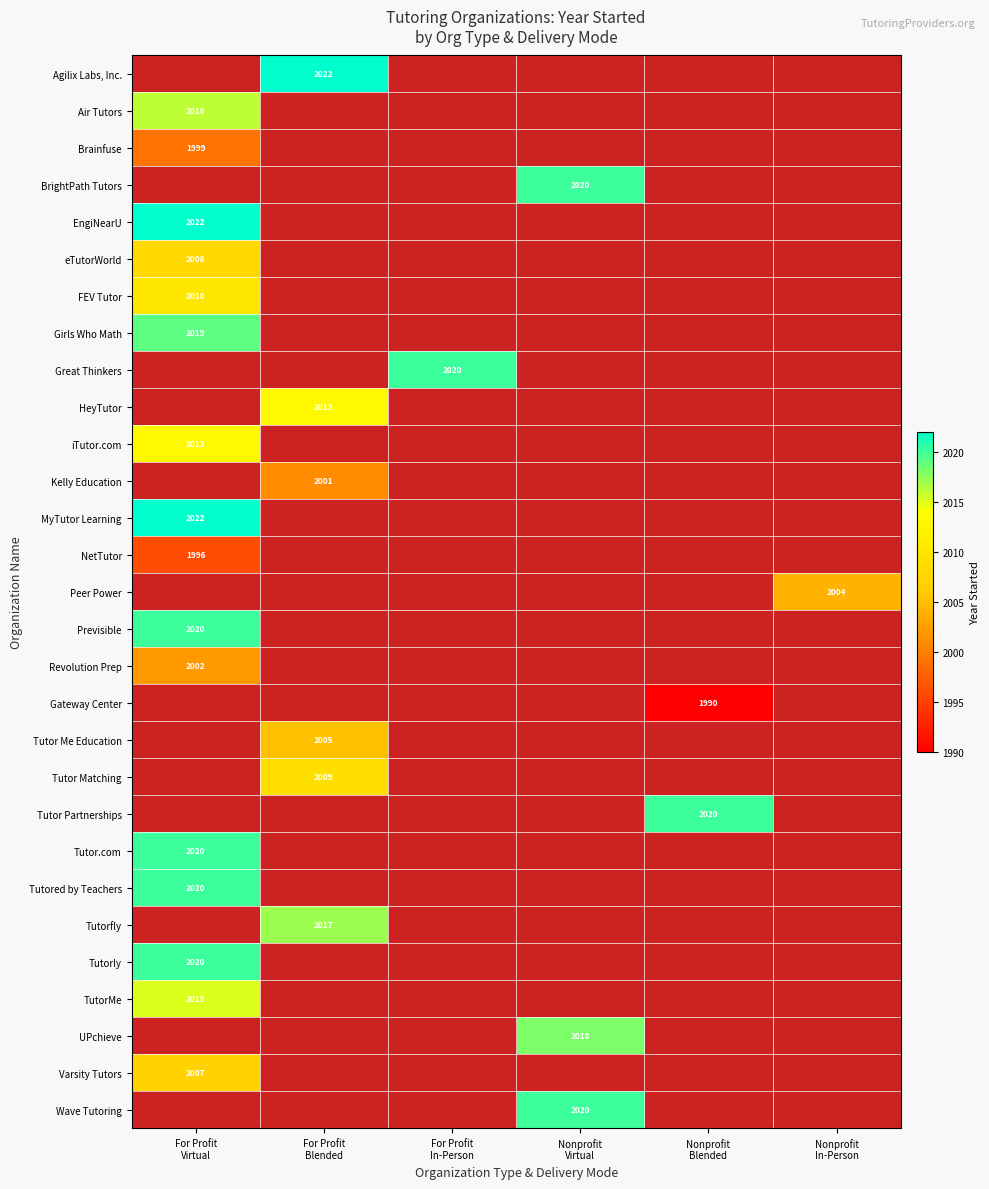

Which label corresponds to the smallest value in the chart?

Nonprofit
Blended